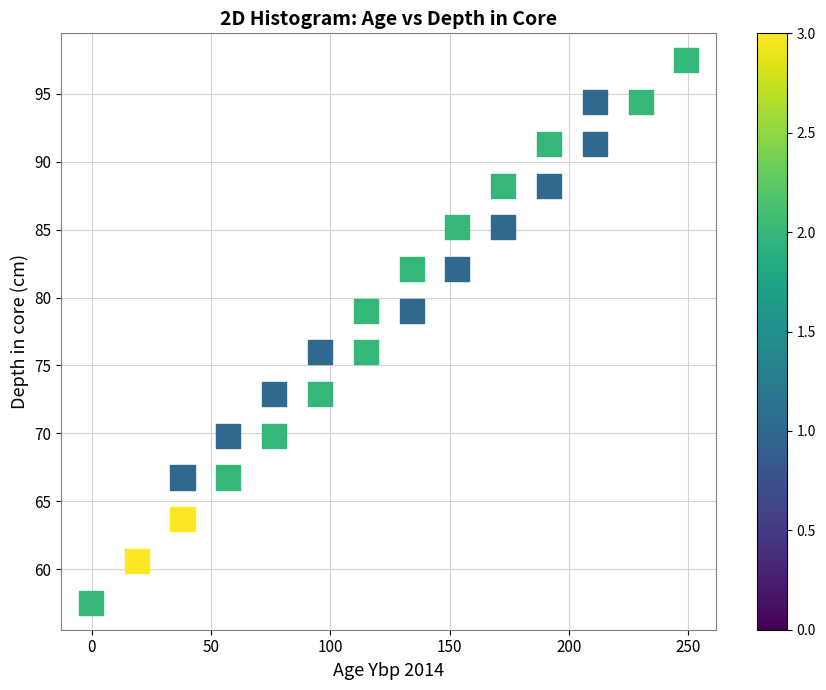

What is the range of Y values (max minus min)?

39.9